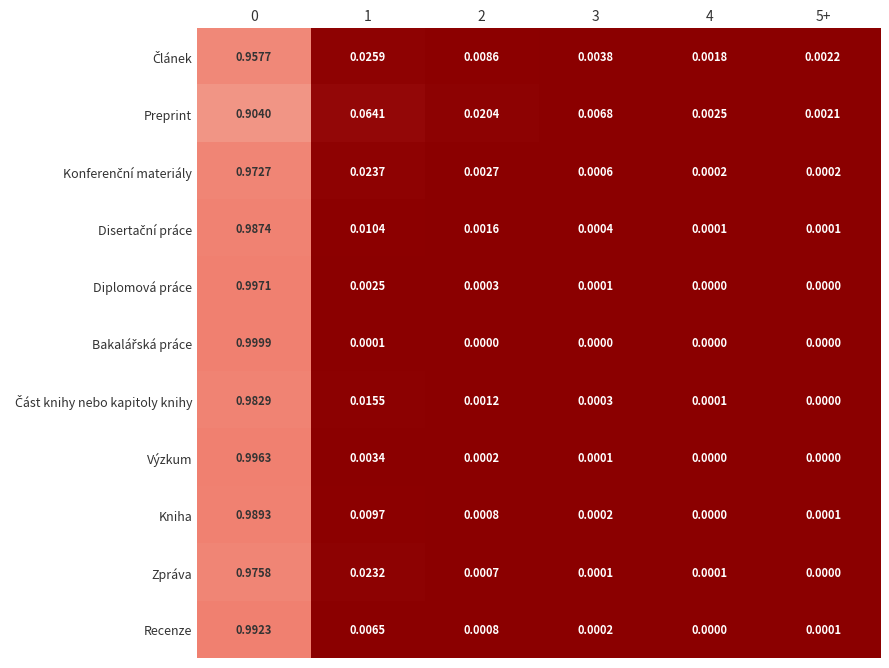

At how many categories does at least one series exceed 0?

6